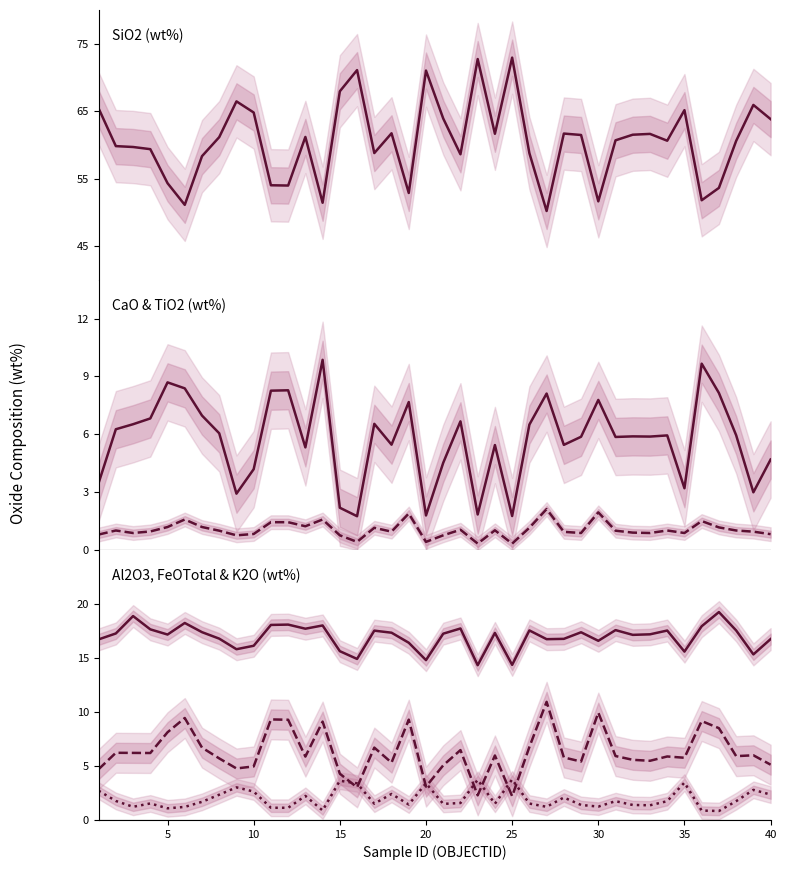

In SiO2, how many points are lower than both neighbors (excluding endpoints)?

11